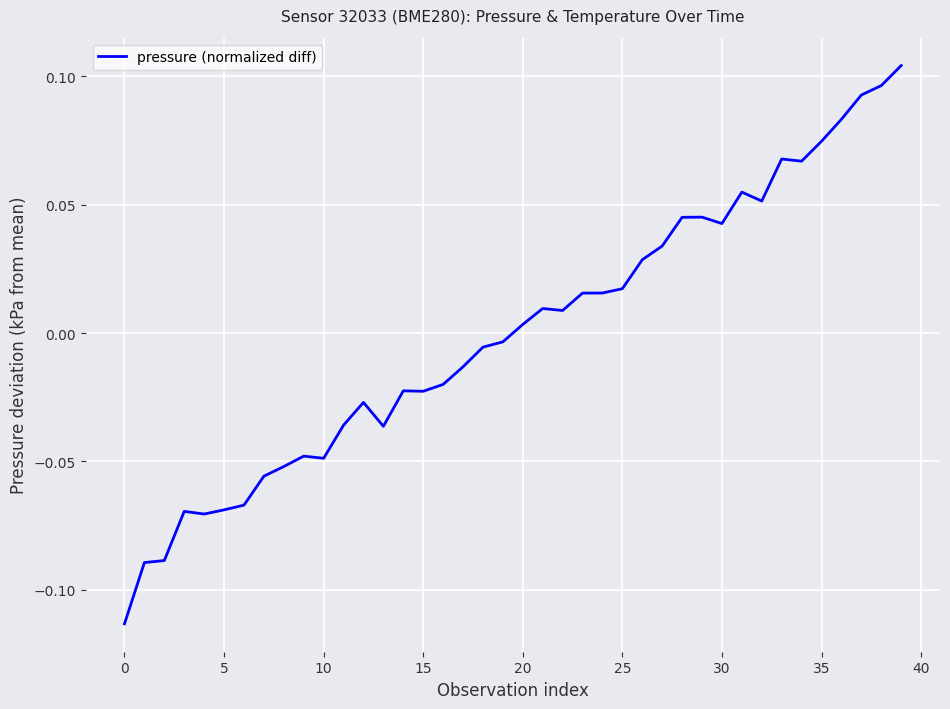

Where does the data first go above 0?

20